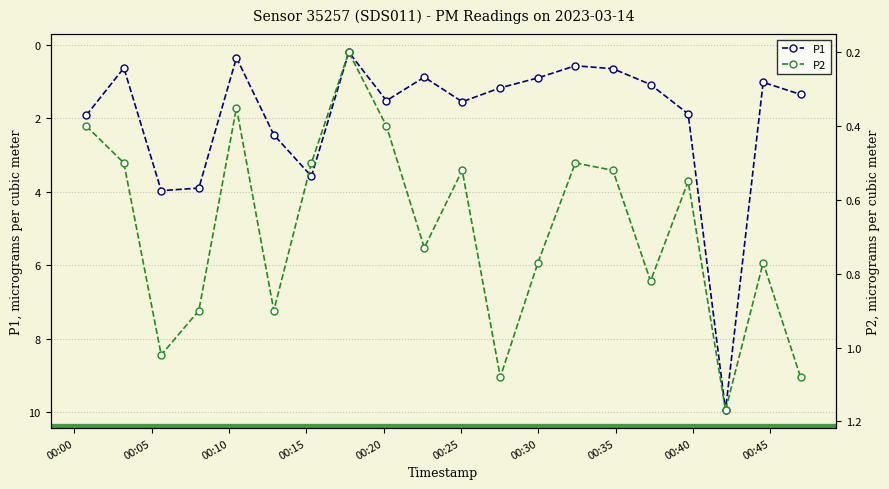

Between 2023-03-14T00:05:37 and 2023-03-14T00:27:33, which series saw the biggest shift?

P1